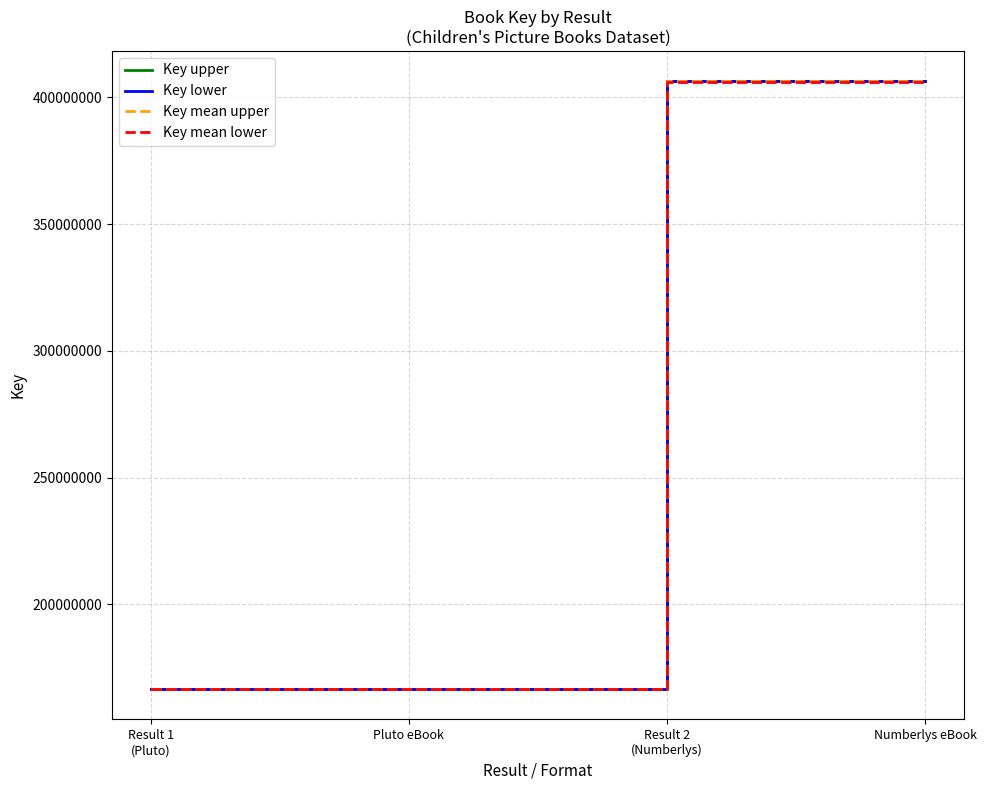

Does the chart have visible grid lines?

Yes